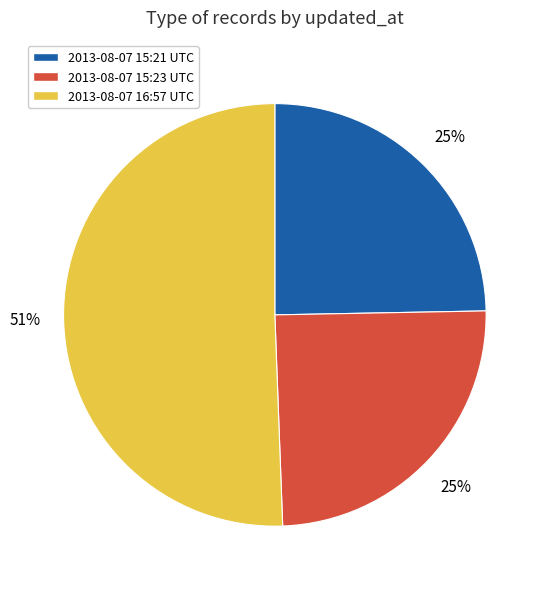

What is the largest slice in the pie chart?

2013-08-07 16:57 UTC